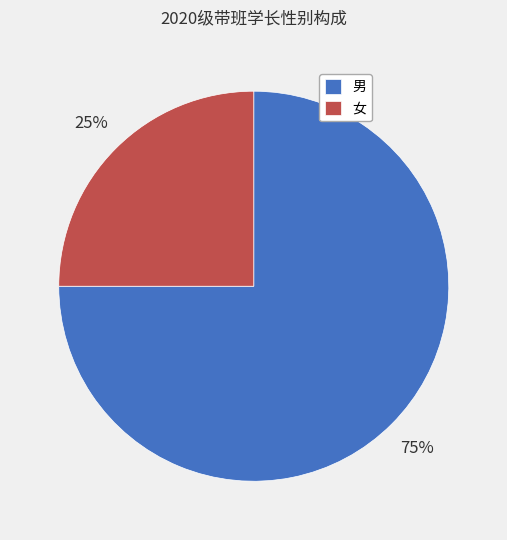

What percentage is the 女 slice, to the nearest percent?

25%